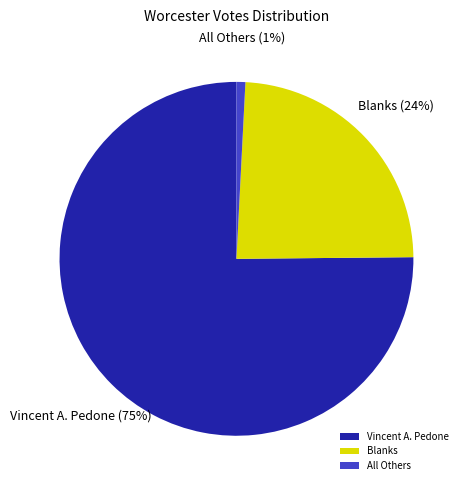

The Vincent A. Pedone slice represents 90% of the pie. True or false?

False